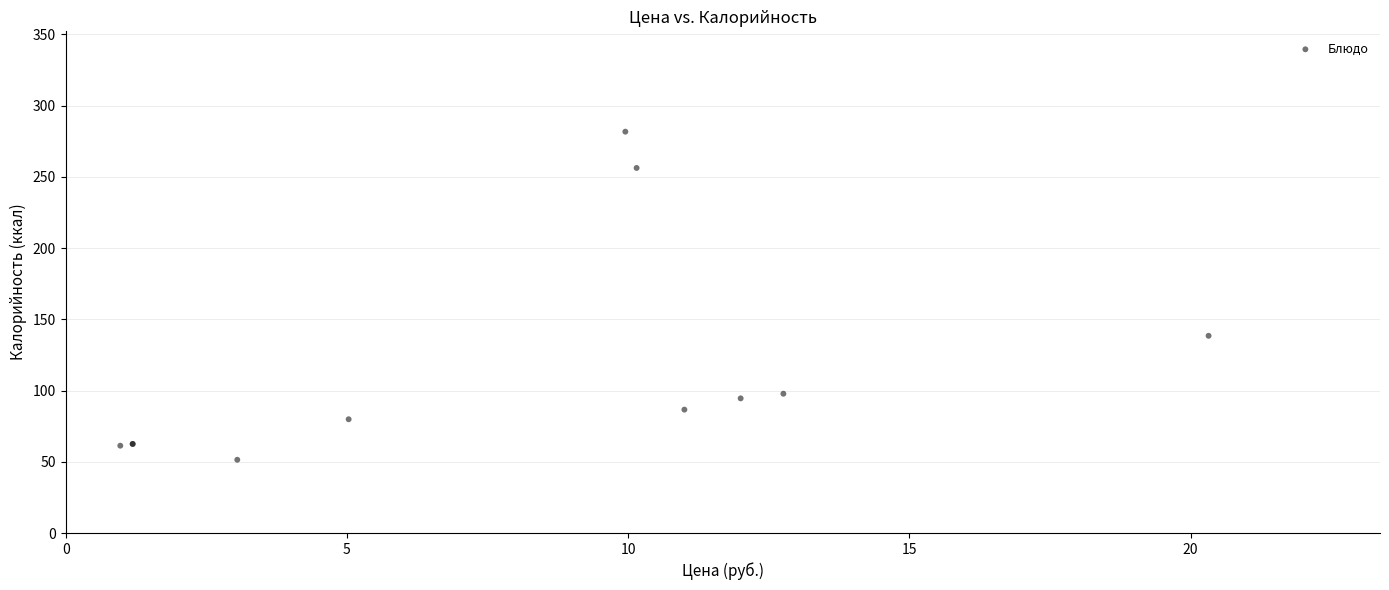

What Y value in the scatter plot is closest to 166?

138.4